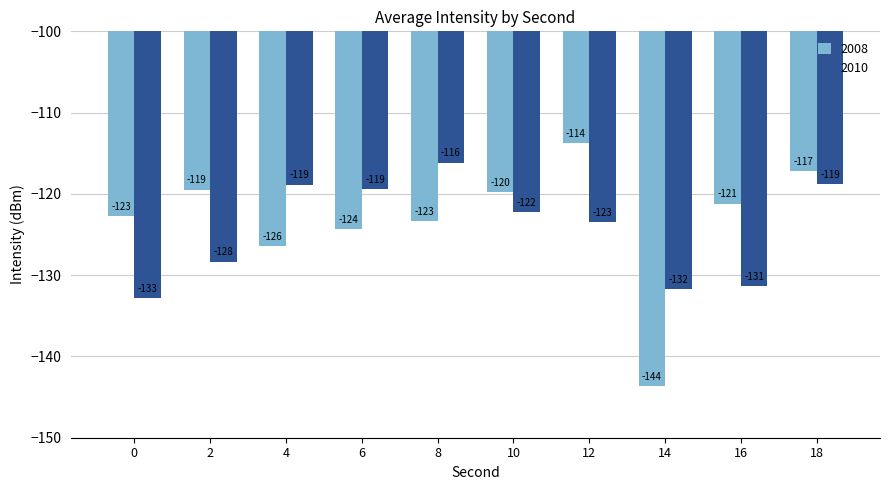

What is the spread (max minus min) of values at 14?

11.9